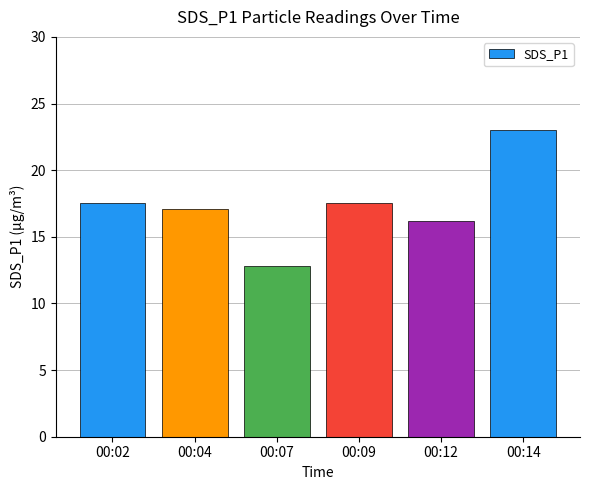

Approximately how many times larger is the value at 00:09 compared to 00:04?

1.0